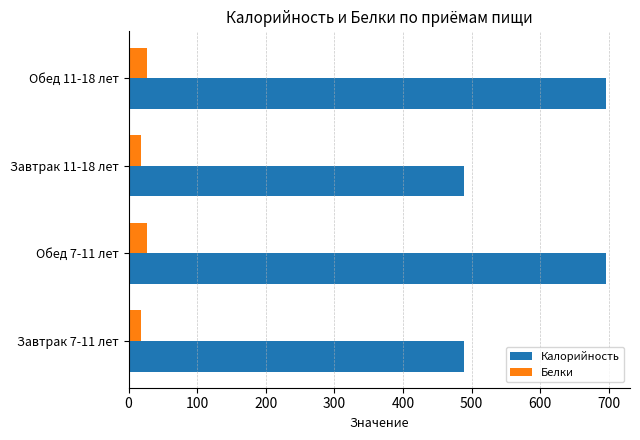

What is the minimum value for Белки?

17.8